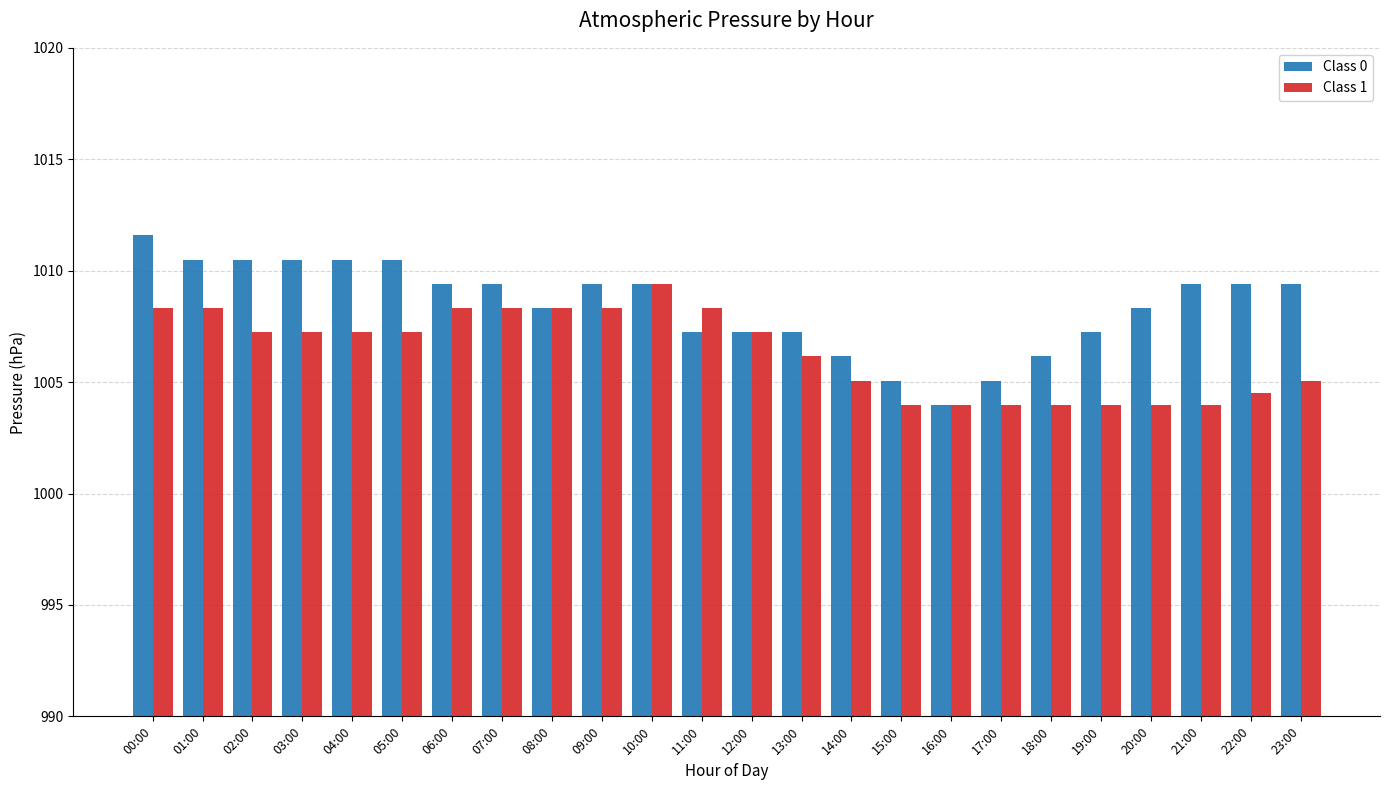

Reading left to right, list all the values displayed in this chart.

Class 0: 00:00=1011.6	01:00=1010.5	02:00=1010.5	03:00=1010.5	04:00=1010.5	05:00=1010.5	06:00=1009.4	07:00=1009.4	08:00=1008.3	09:00=1009.4	10:00=1009.4	11:00=1007.2	12:00=1007.2	13:00=1007.2	14:00=1006.2	15:00=1005.1	16:00=1004.0	17:00=1005.1	18:00=1006.2	19:00=1007.2	20:00=1008.3	21:00=1009.4	22:00=1009.4	23:00=1009.4
Class 1: 00:00=1008.3	01:00=1008.3	02:00=1007.2	03:00=1007.2	04:00=1007.2	05:00=1007.2	06:00=1008.3	07:00=1008.3	08:00=1008.3	09:00=1008.3	10:00=1009.4	11:00=1008.3	12:00=1007.2	13:00=1006.2	14:00=1005.1	15:00=1004.0	16:00=1004.0	17:00=1004.0	18:00=1004.0	19:00=1004.0	20:00=1004.0	21:00=1004.0	22:00=1004.5	23:00=1005.1